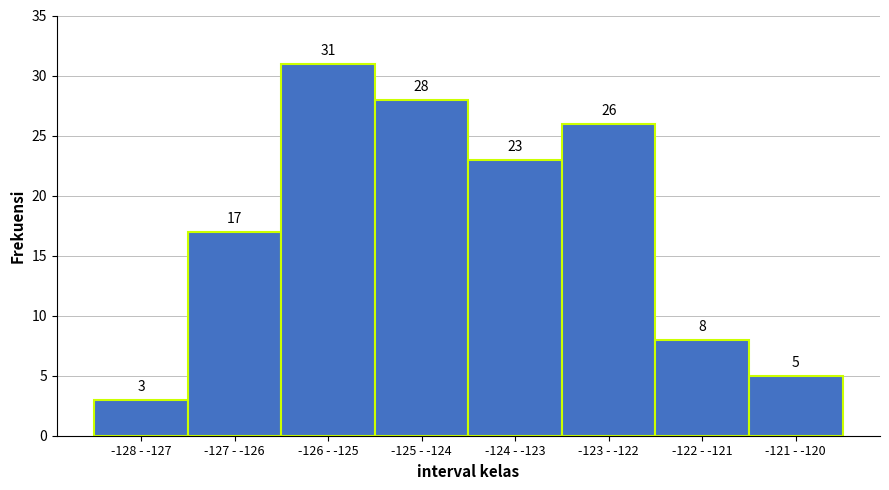

Reading right to left, transcribe all the data shown in this chart.

-121 - -120=5	-122 - -121=8	-123 - -122=26	-124 - -123=23	-125 - -124=28	-126 - -125=31	-127 - -126=17	-128 - -127=3